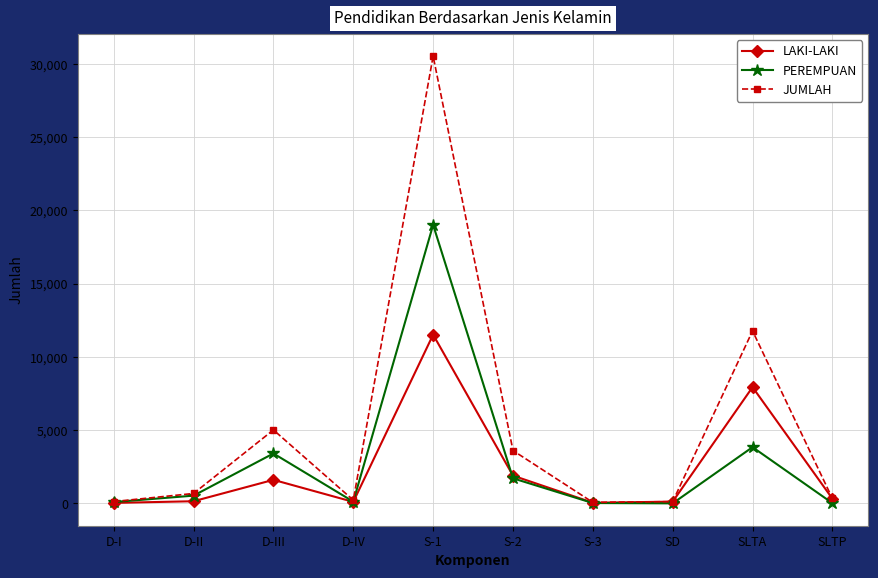

How many interior local valleys does the PEREMPUAN series have?

2